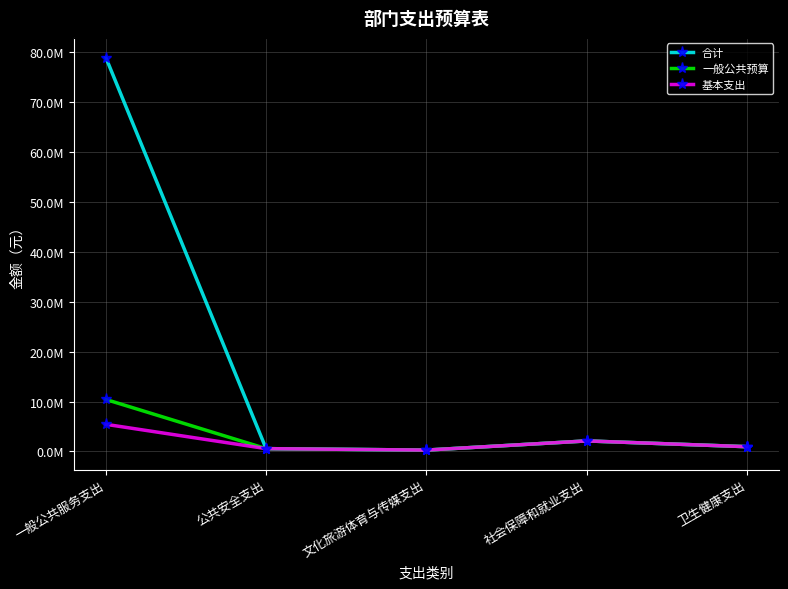

What is the minimum value for 一般公共预算?

271793.0